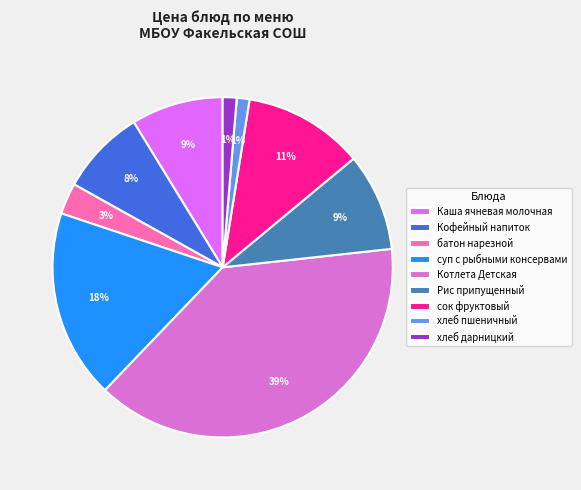

Does хлеб дарницкий represent more than half of the total?

No